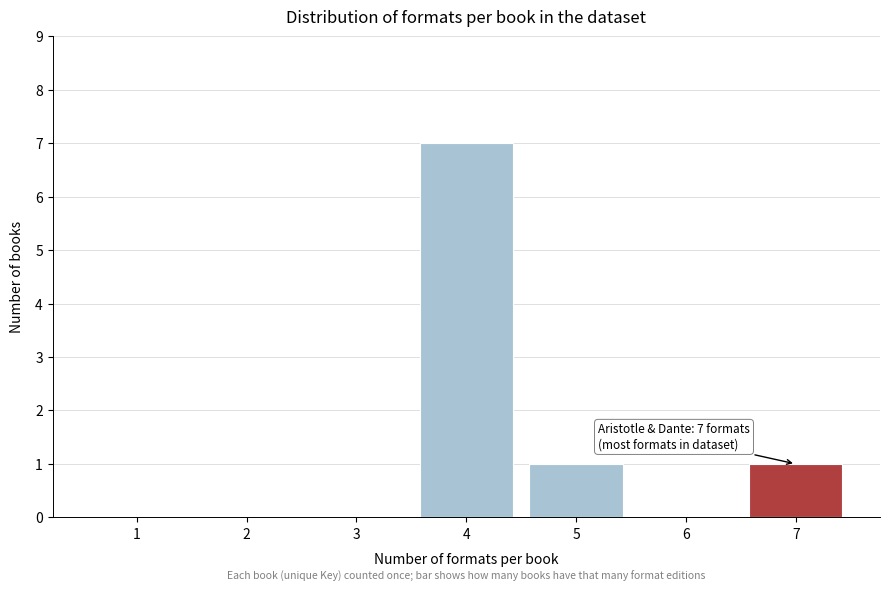

Reading right to left, what are all the values shown in this chart?

7=1	6=0	5=1	4=7	3=0	2=0	1=0